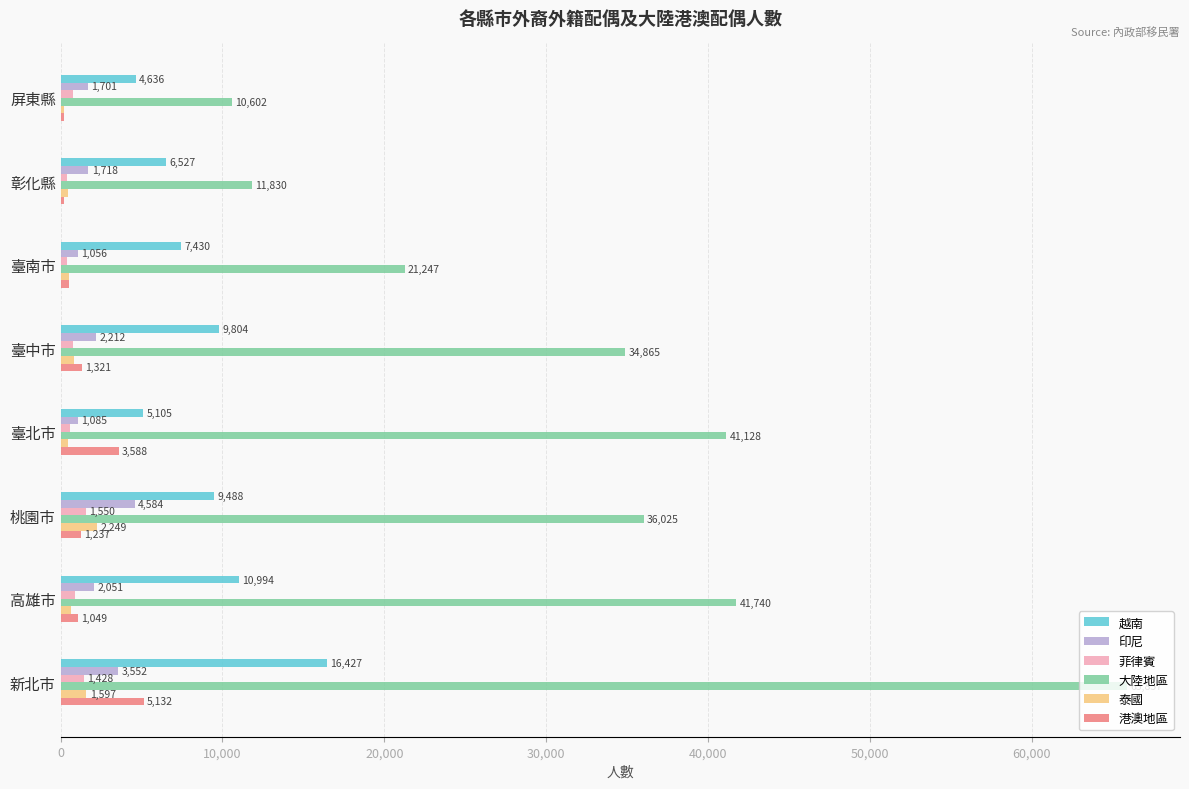

At which label is 越南 closest to 10531?

高雄市